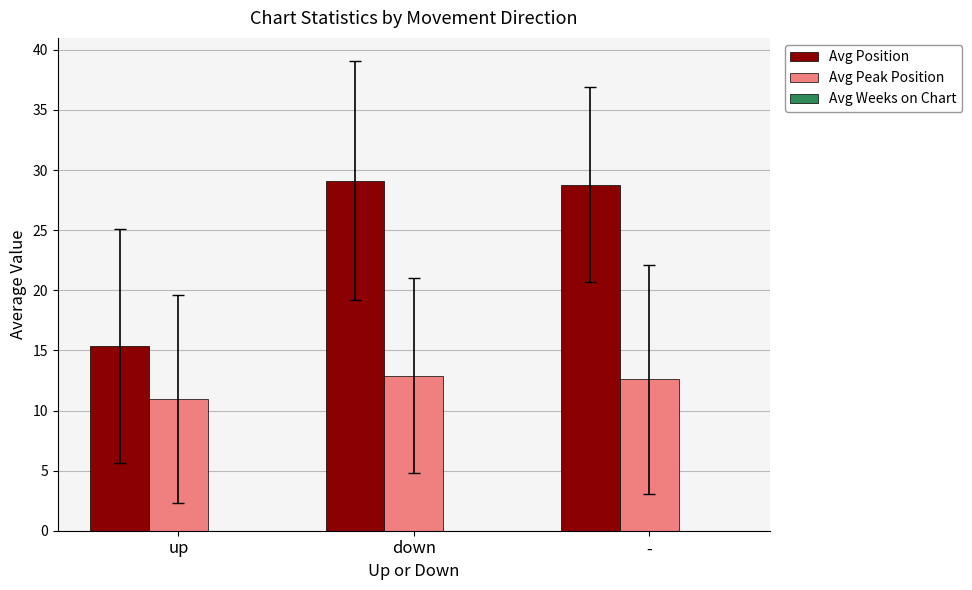

At up, list the series in order from largest to smallest.

Avg Position, Avg Peak Position